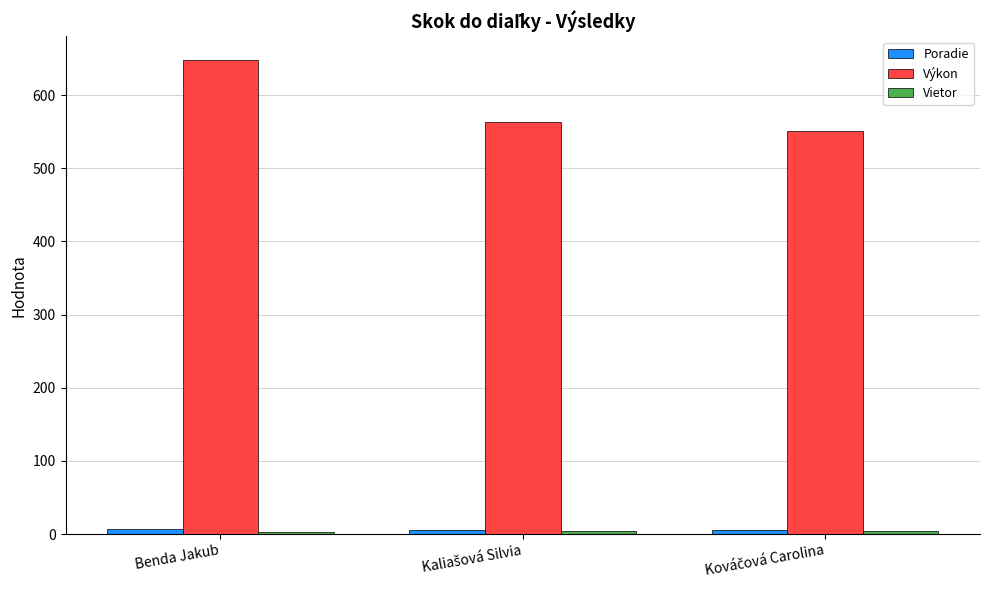

Which series has the largest range (max minus min)?

Výkon